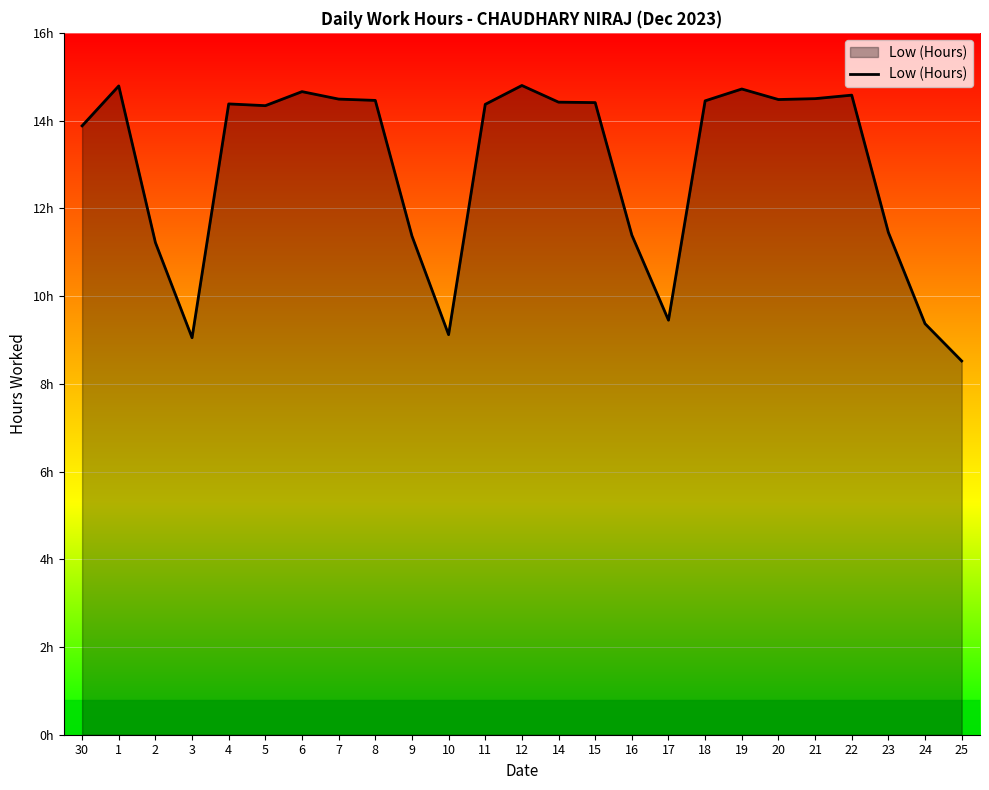

Is this an area chart (filled region under the line)?

Yes